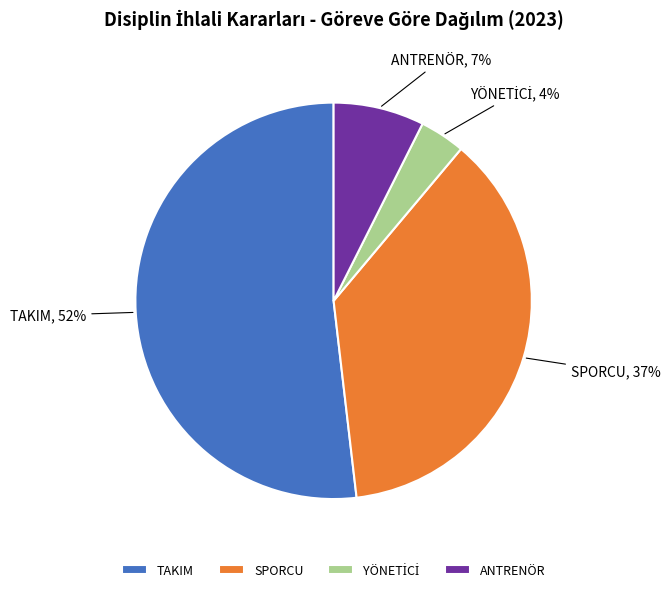

Is the sum of ANTRENÖR and SPORCU greater than half?

No